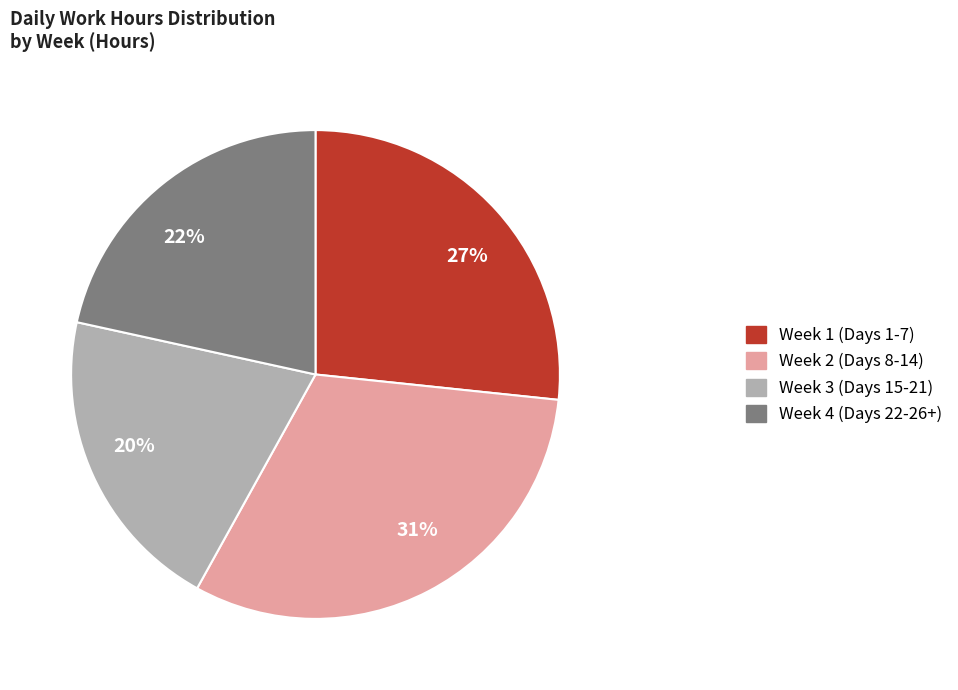

What is the largest slice in the pie chart?

Week 2 (Days 8-14)